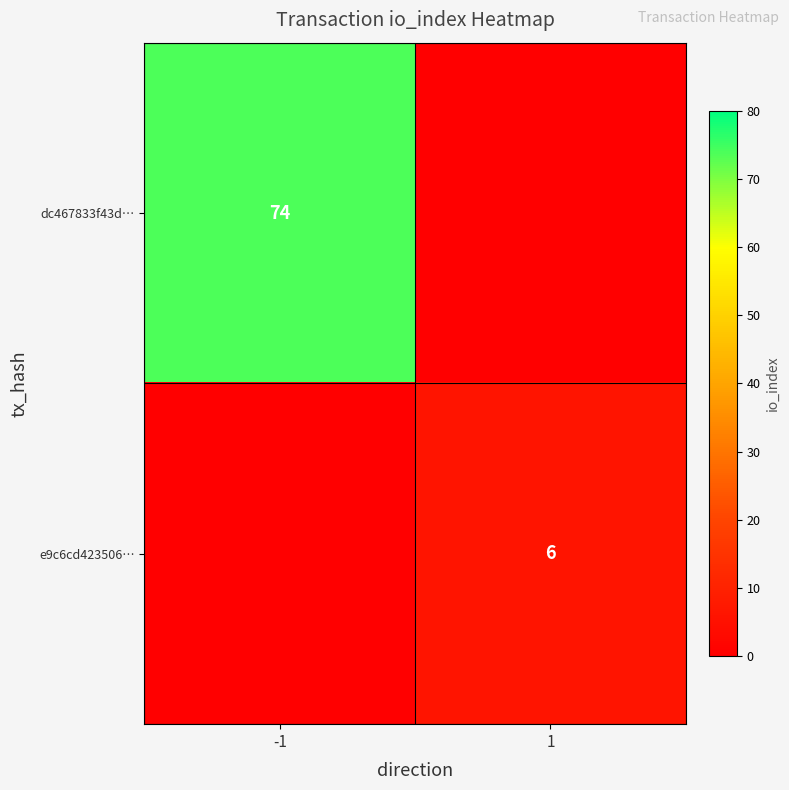

Count the number of categories in the chart.

2